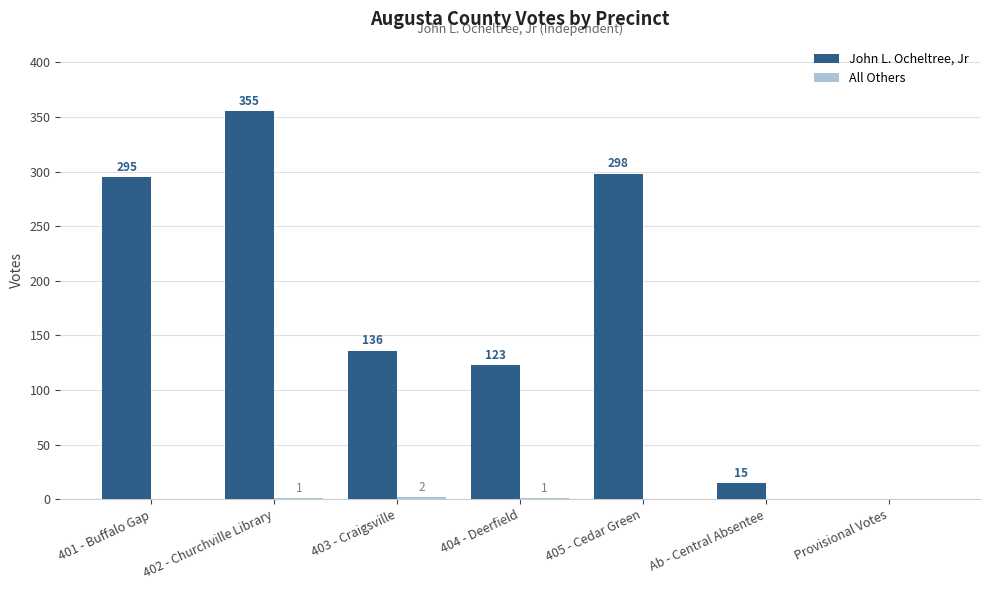

What is the maximum value shown in the chart?

355